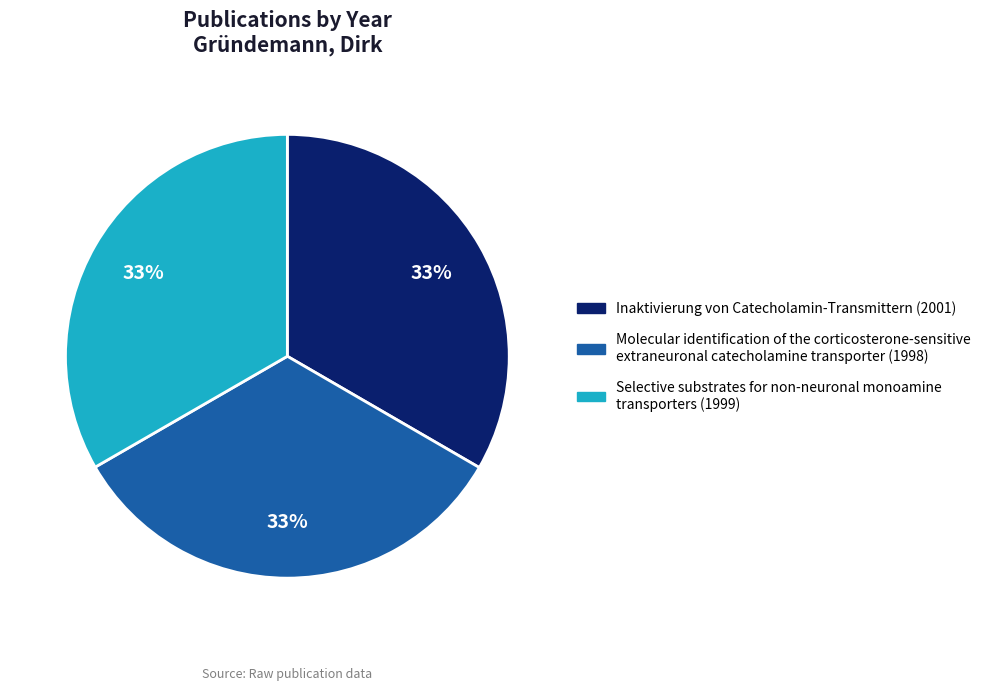

To the nearest percent, what percentage of the pie is Inaktivierung von Catecholamin-Transmittern?

33%